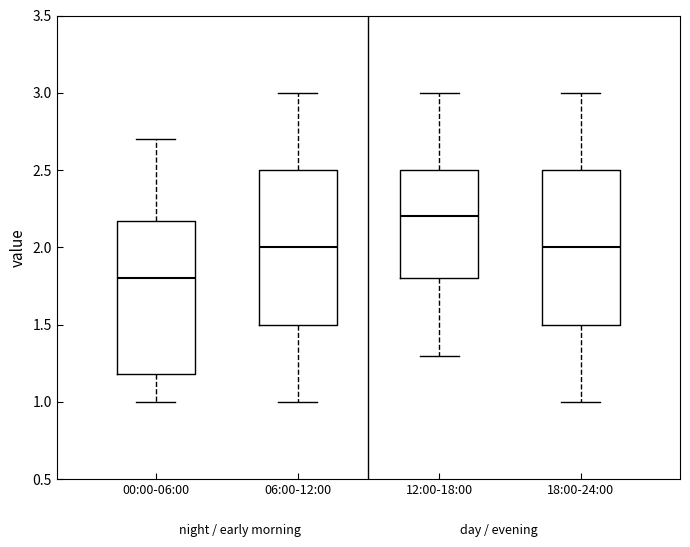

Reading left to right, read every box against the y-axis: the position of its median line, the range the box covers, and the ends of its whiskers. The values are not printed on the chart, so give them approximately, as read against the axis.

00:00-06:00: median 1.80, box 1.20 to 2.15, whiskers 1.00 to 2.70
06:00-12:00: median 2.00, box 1.50 to 2.50, whiskers 1.00 to 3.00
12:00-18:00: median 2.20, box 1.80 to 2.50, whiskers 1.30 to 3.00
18:00-24:00: median 2.00, box 1.50 to 2.50, whiskers 1.00 to 3.00